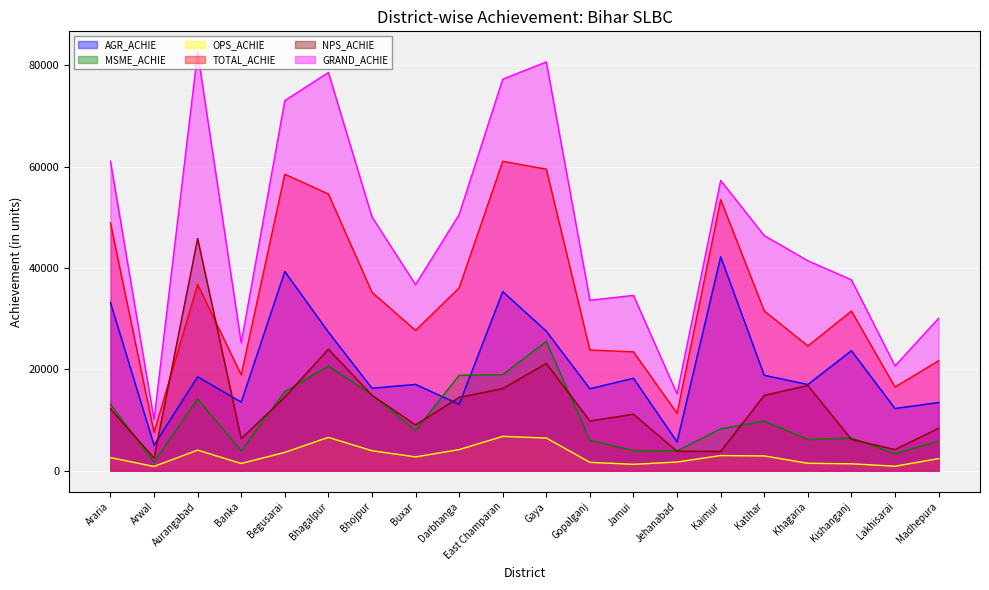

How many times do NPS_ACHIE and MSME_ACHIE cross each other?

11